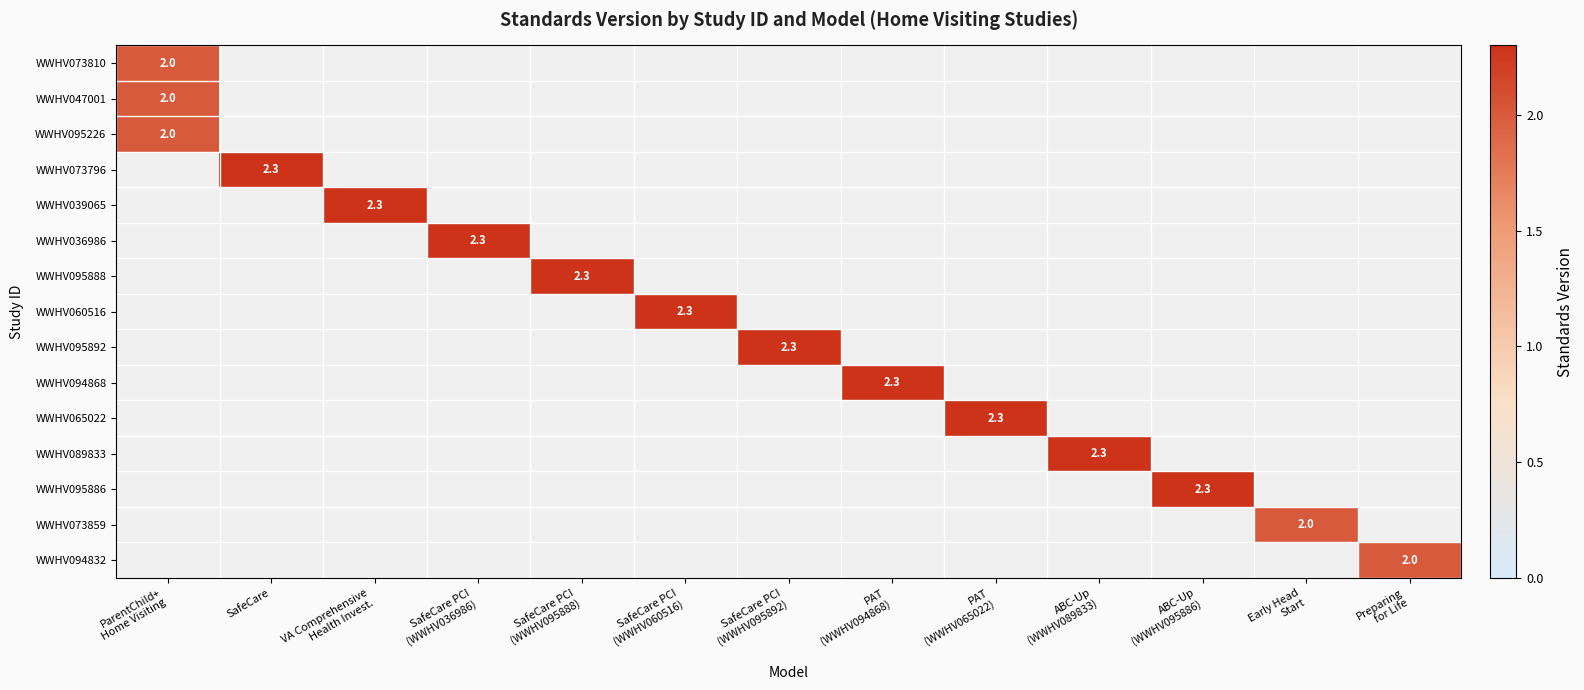

Count the number of categories in the chart.

13